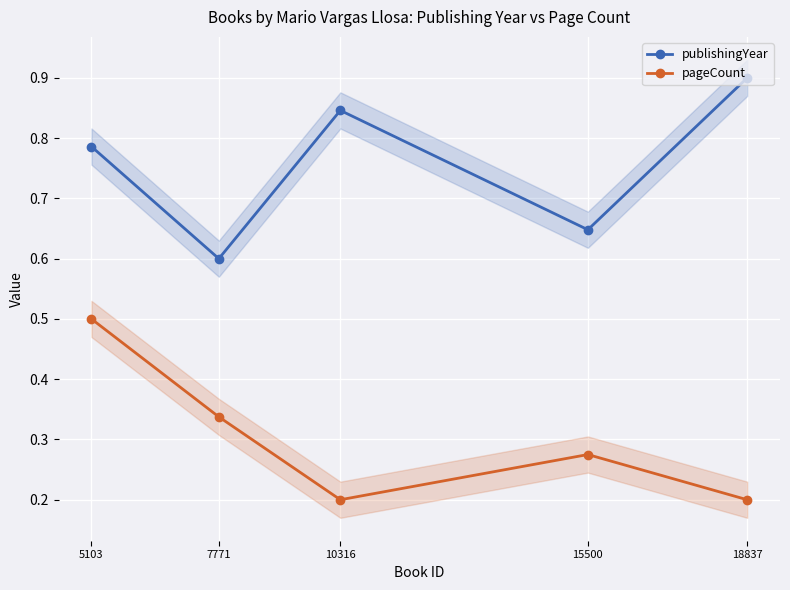

Which has a higher value, 15500 or 18837?

18837